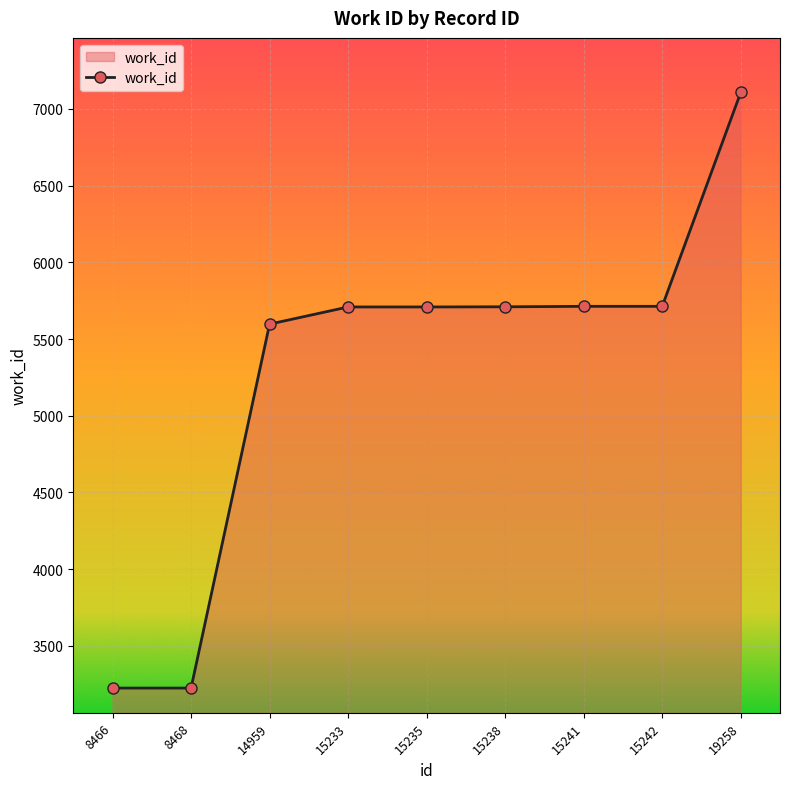

What is the sum of all values?

47707